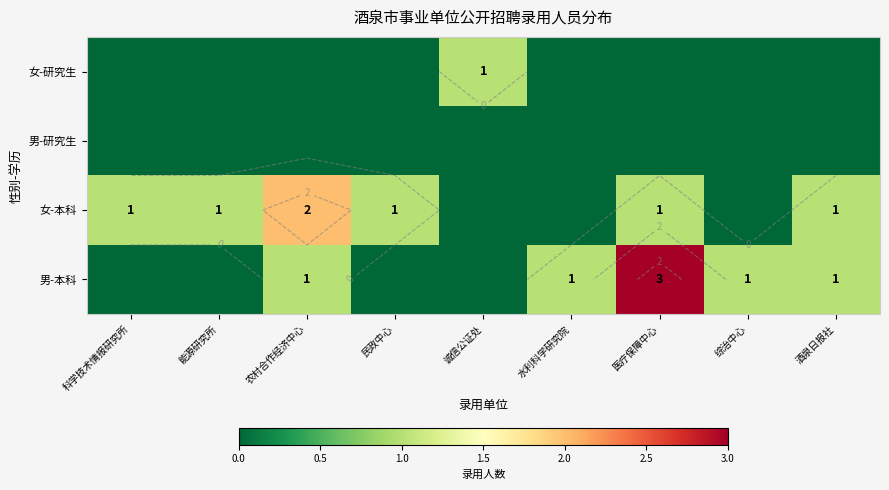

True or false: 女-本科 has a value of 1 at 综治中心.

False